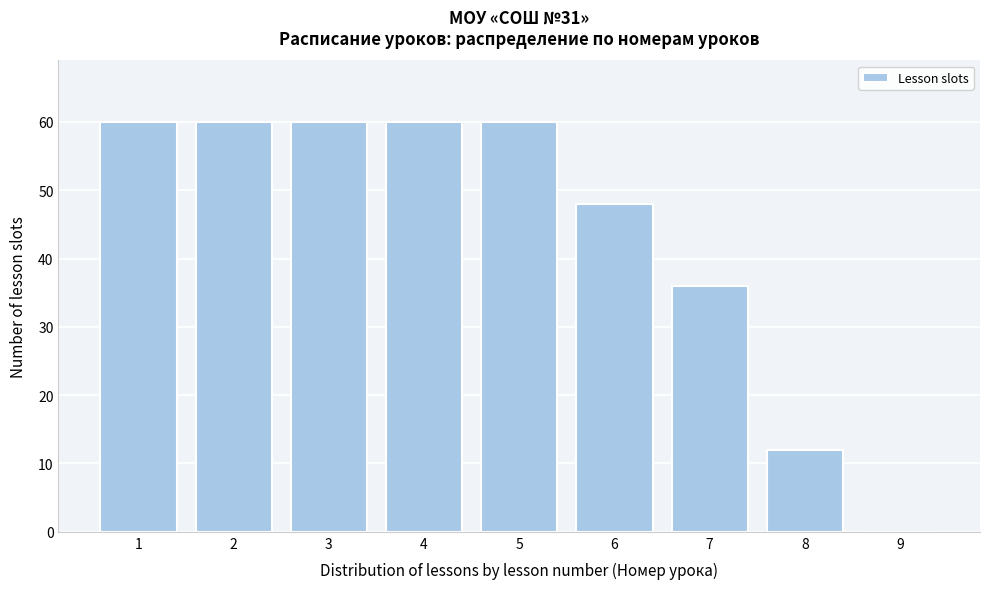

Reading left to right, transcribe all the data shown in this chart.

1=60	2=60	3=60	4=60	5=60	6=48	7=36	8=12	9=0